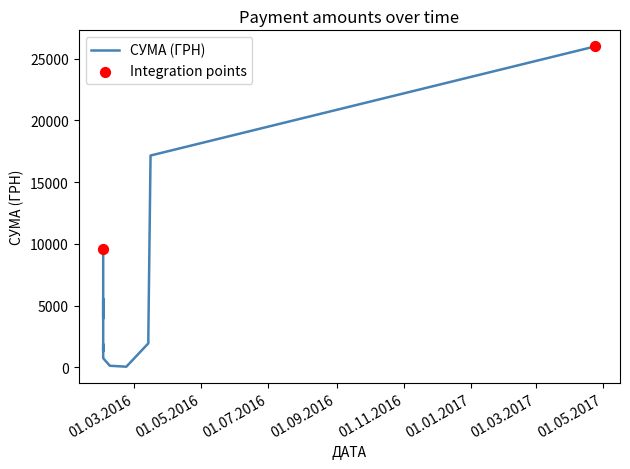

What is the change in value from 08.02.2016 to 02.02.2016?

+608.8